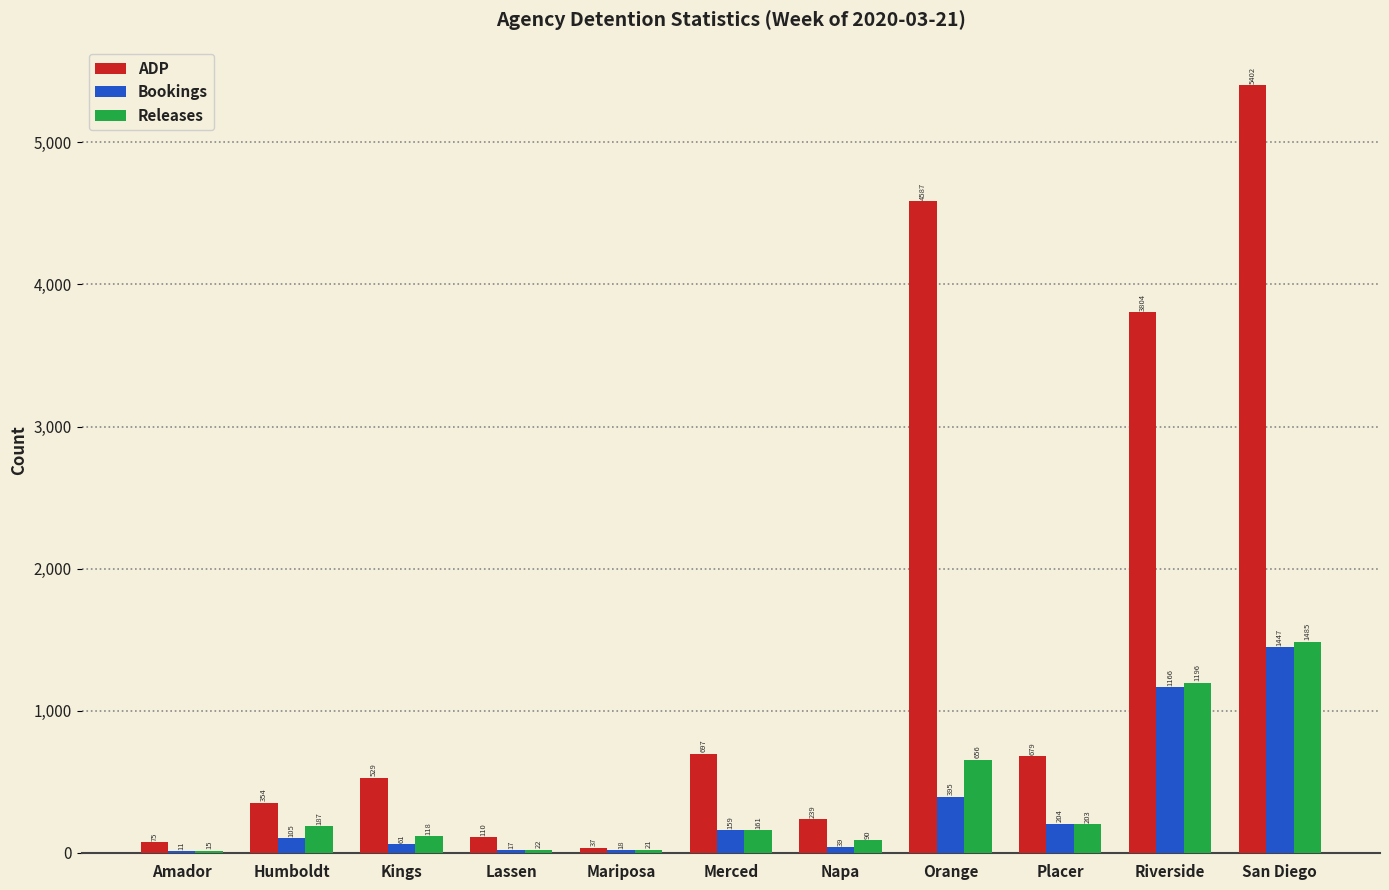

What are all the series names shown in the legend?

ADP, Bookings, Releases